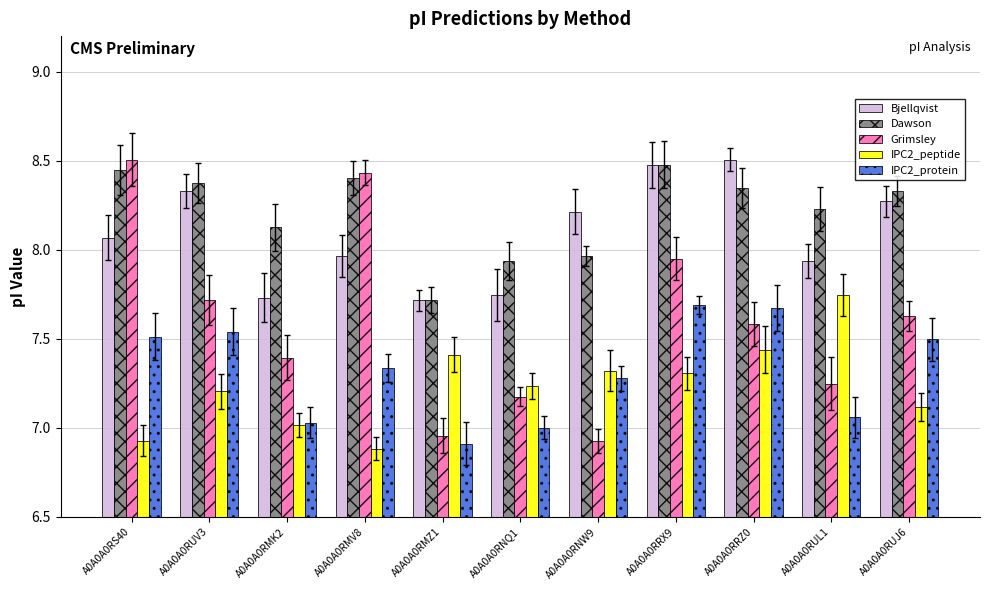

Where does the Dawson series first go above 8?

A0A0A0RS40